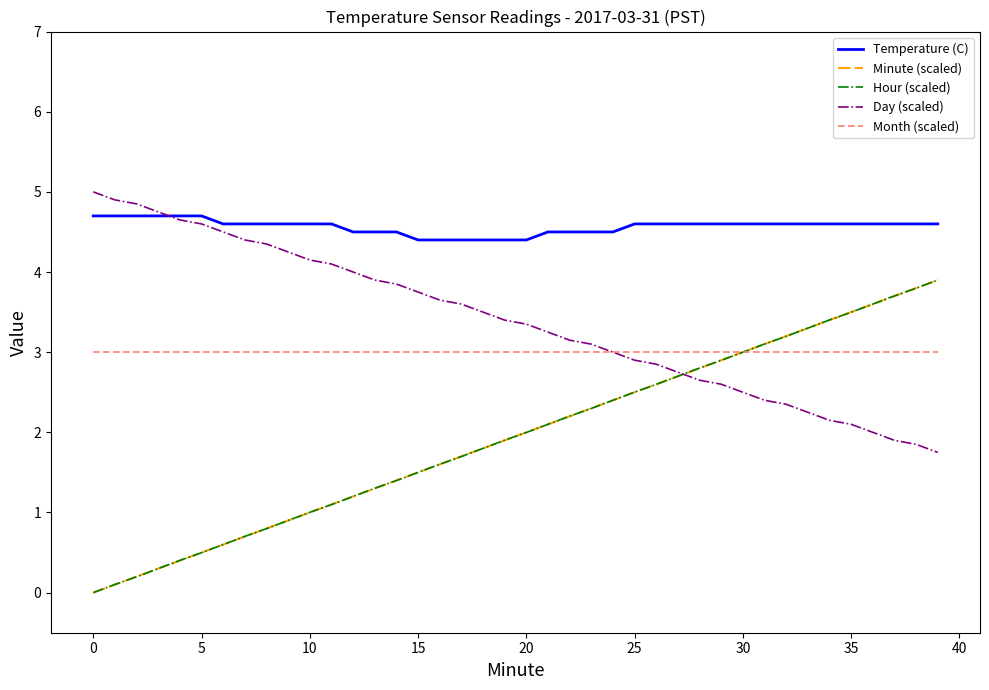

What is the greatest value displayed?

5.0